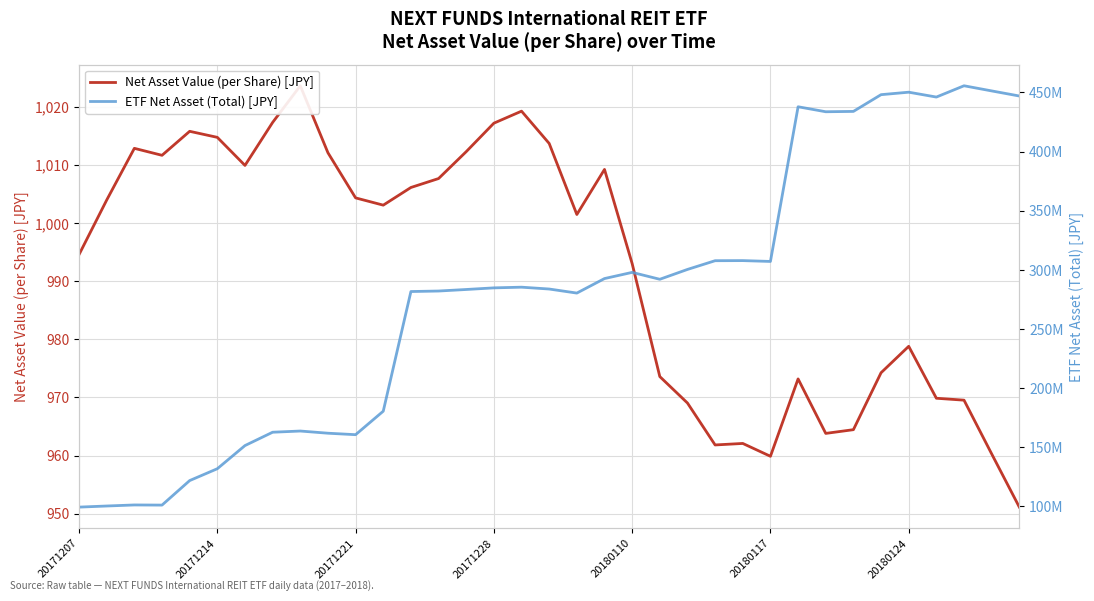

Reading left to right, extract all data points from this chart.

Net Asset Value (per Share) [JPY]: 994.6	1004.0	1012.9	1011.7	1015.8	1014.8	1010.0	1017.4	1023.7	1012.1	1004.4	1003.1	1006.1	1007.7	1012.3	1017.2	1019.3	1013.7	1001.5	1009.3	993.0	973.6	969.0	961.8	962.1	959.9	973.2	963.8	964.5	974.3	978.8	969.9	969.5	960.3	951.1
ETF Net Asset (Total) [JPY]: 99459864.0	100399083.0	101288511.0	101168762.0	121898389.0	131921858.0	151492149.0	162776584.0	163785725.0	161941055.0	160696831.0	180558910.0	281721691.0	282152918.0	283450042.0	284821371.0	285401008.0	283844322.0	280420642.0	292685717.0	297914358.0	292081043.0	300405494.0	307786332.0	307869272.0	307160494.0	437938052.0	433718747.0	434009111.0	448158902.0	450250325.0	446140579.0	455684852.0	451334738.0	447031821.0